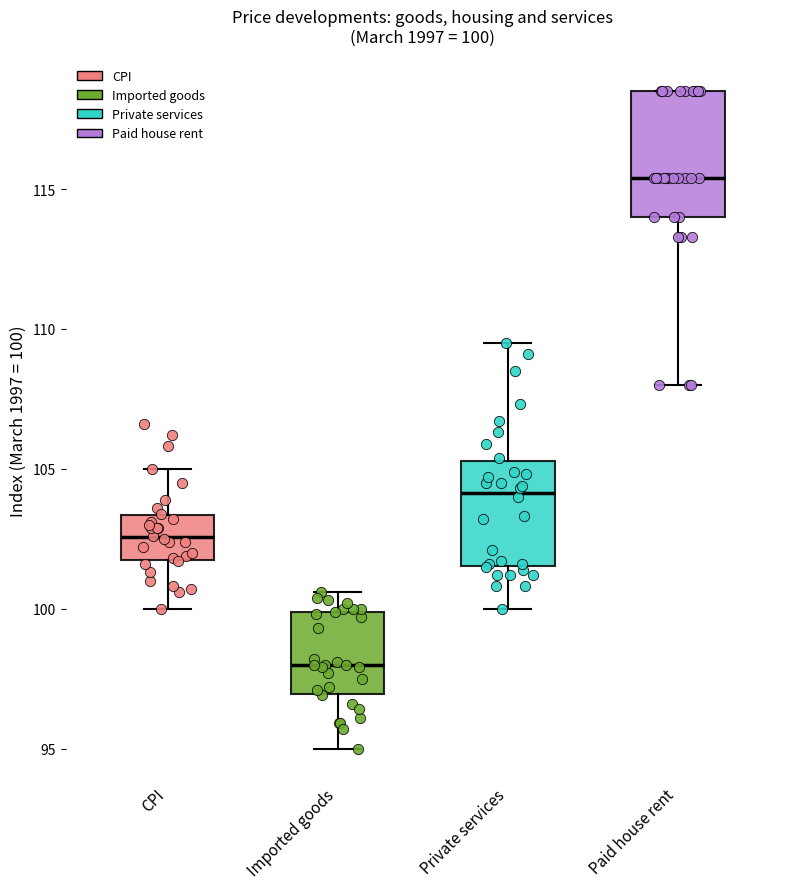

Which box is the tallest, from its lower edge to its upper edge?

Paid house rent